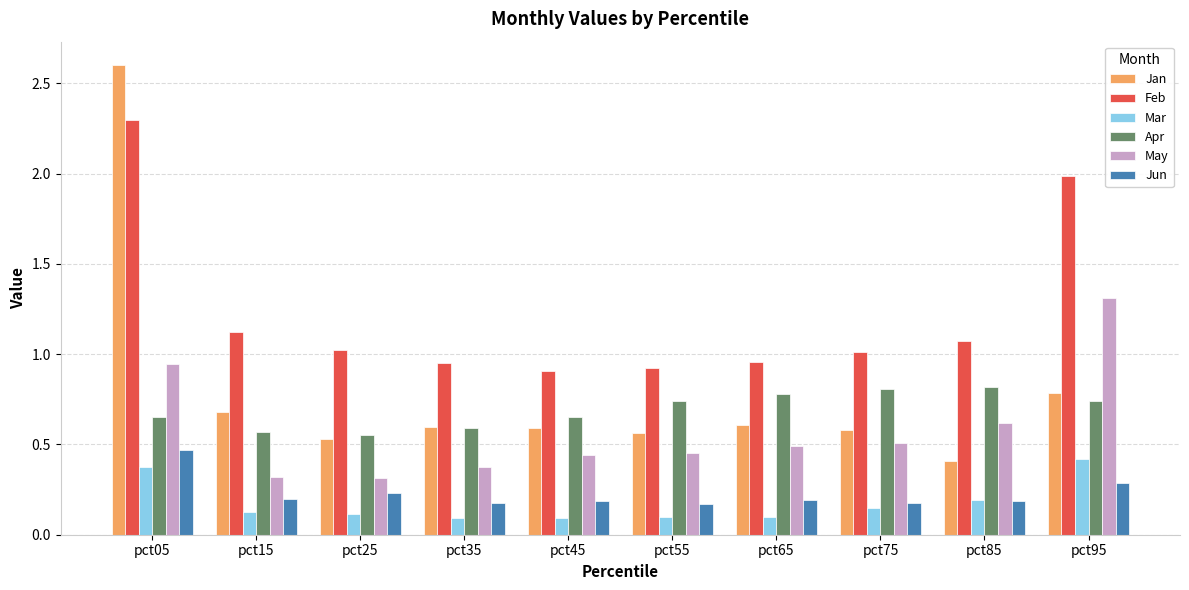

At which category is the sum across all series the highest?

pct05